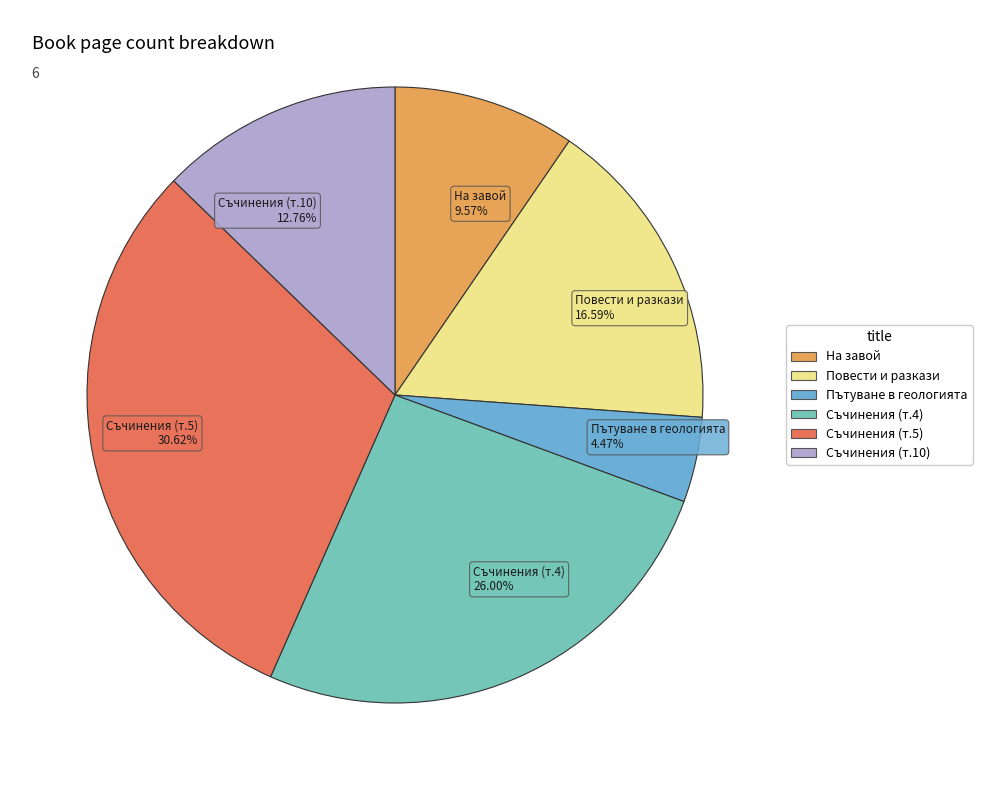

Is there any slice that represents more than half of the pie?

No